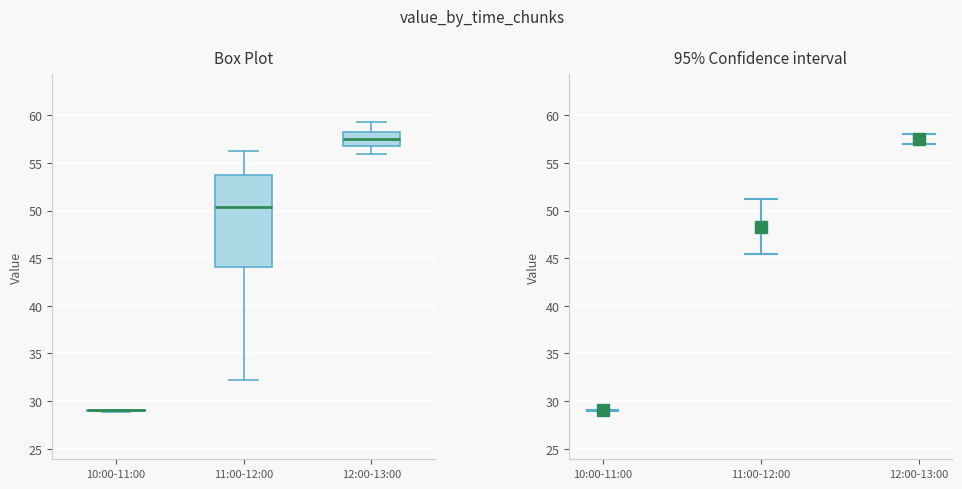

Reading left to right, read every box against the y-axis: the position of its median line, the range the box covers, and the ends of its whiskers. The values are not printed on the chart, so give them approximately, as read against the axis.

10:00-11:00: box collapsed to a line at 29.0, whiskers 29.0 to 29.0
11:00-12:00: median 50.5, box 44.0 to 54.0, whiskers 32.0 to 56.0
12:00-13:00: median 57.5, box 57.0 to 58.0, whiskers 56.0 to 59.5